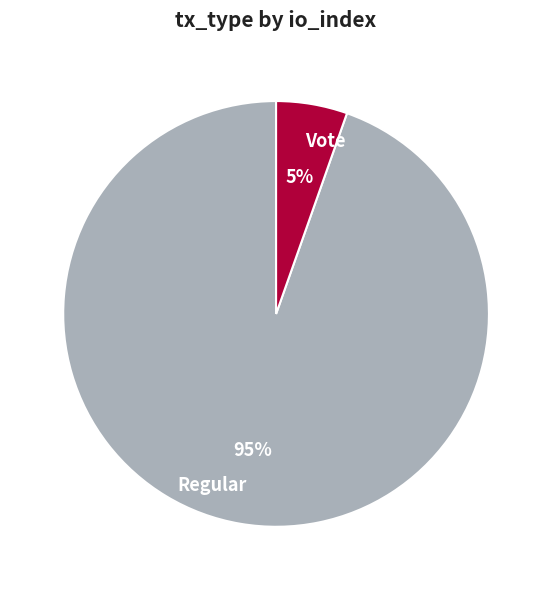

To the nearest percent, what is the combined percentage of Regular and Vote?

100%